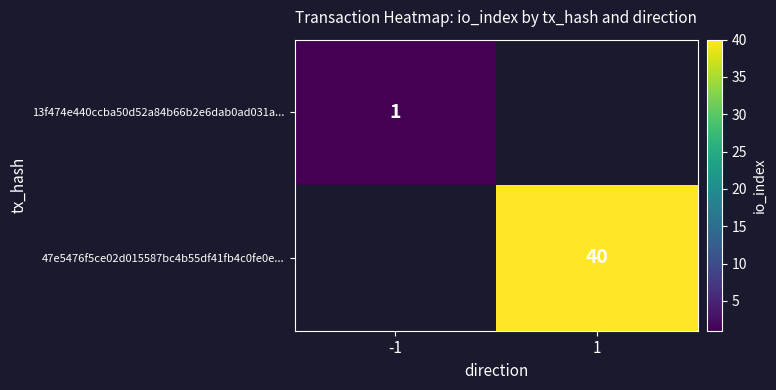

Is the value of 13f474e440ccba50d52a84b66b2e6dab0ad031a... at -1 greater than the value of 47e5476f5ce02d015587bc4b55df41fb4c0fe0e... at 1?

No